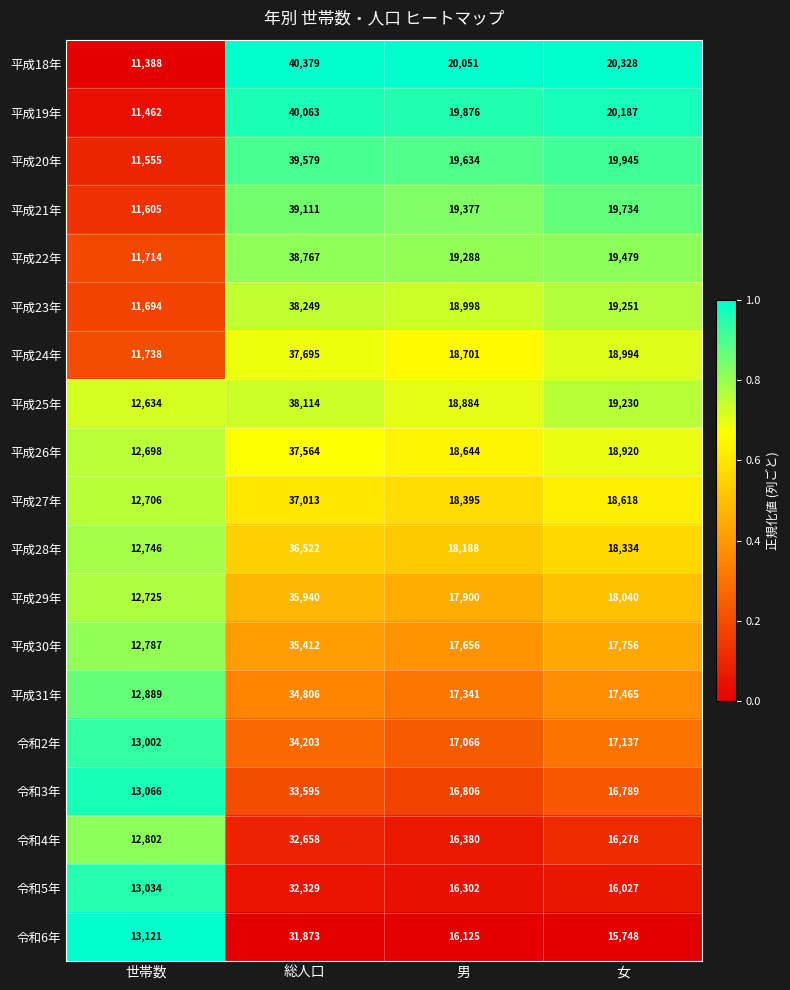

Rank the series by their maximum value, from highest to lowest.

平成18年, 平成19年, 平成20年, 平成21年, 平成22年, 平成23年, 平成25年, 平成24年, 平成26年, 平成27年, 平成28年, 平成29年, 平成30年, 平成31年, 令和2年, 令和3年, 令和4年, 令和5年, 令和6年